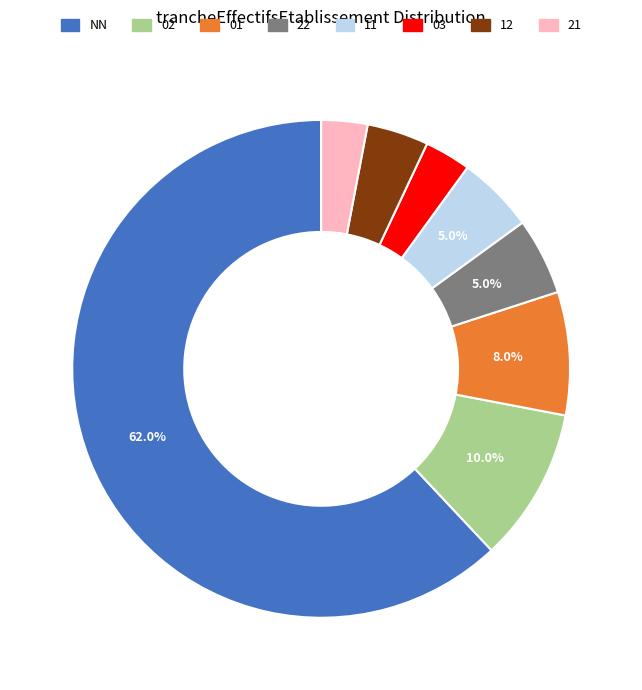

Is it true that 11 is 1% of the pie?

False